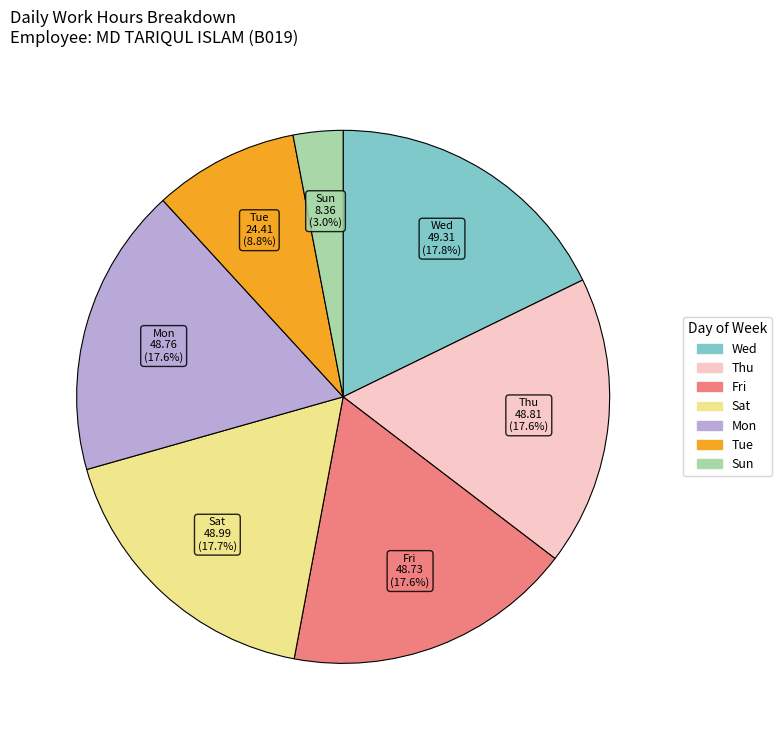

Is there any slice that represents more than half of the pie?

No